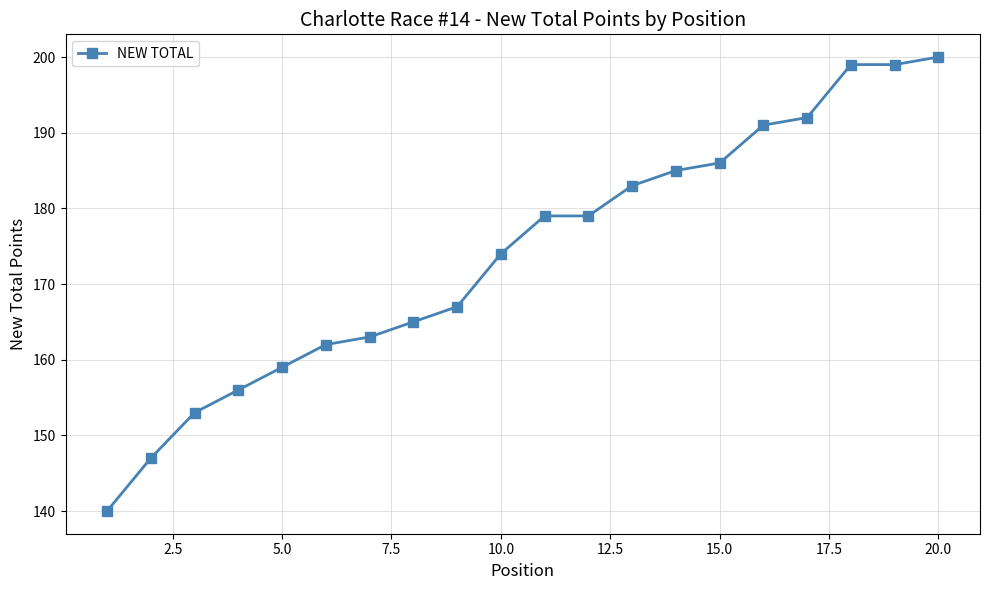

What is the difference between the maximum and minimum values?

60